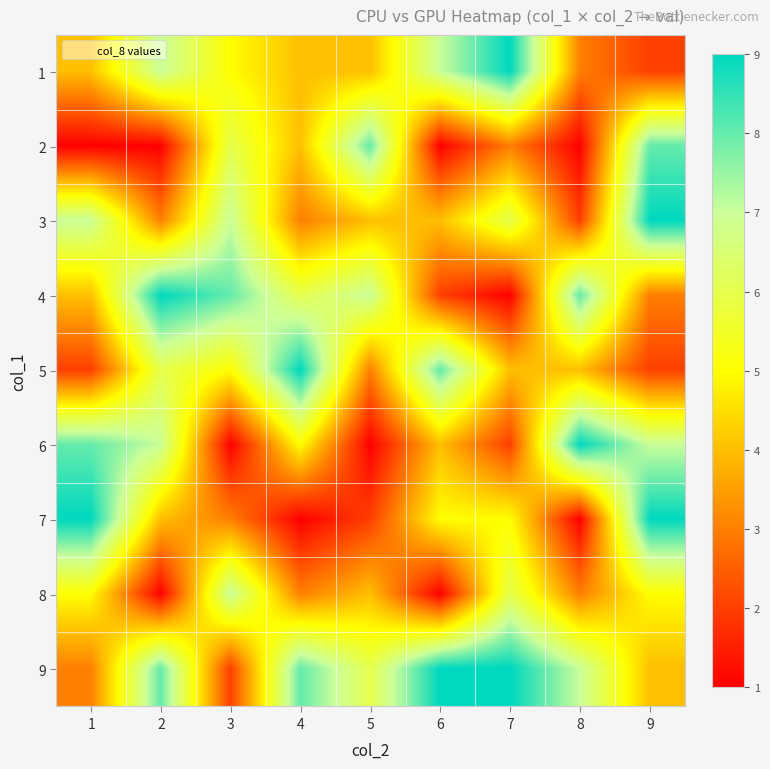

Which label corresponds to the smallest value in the chart?

1